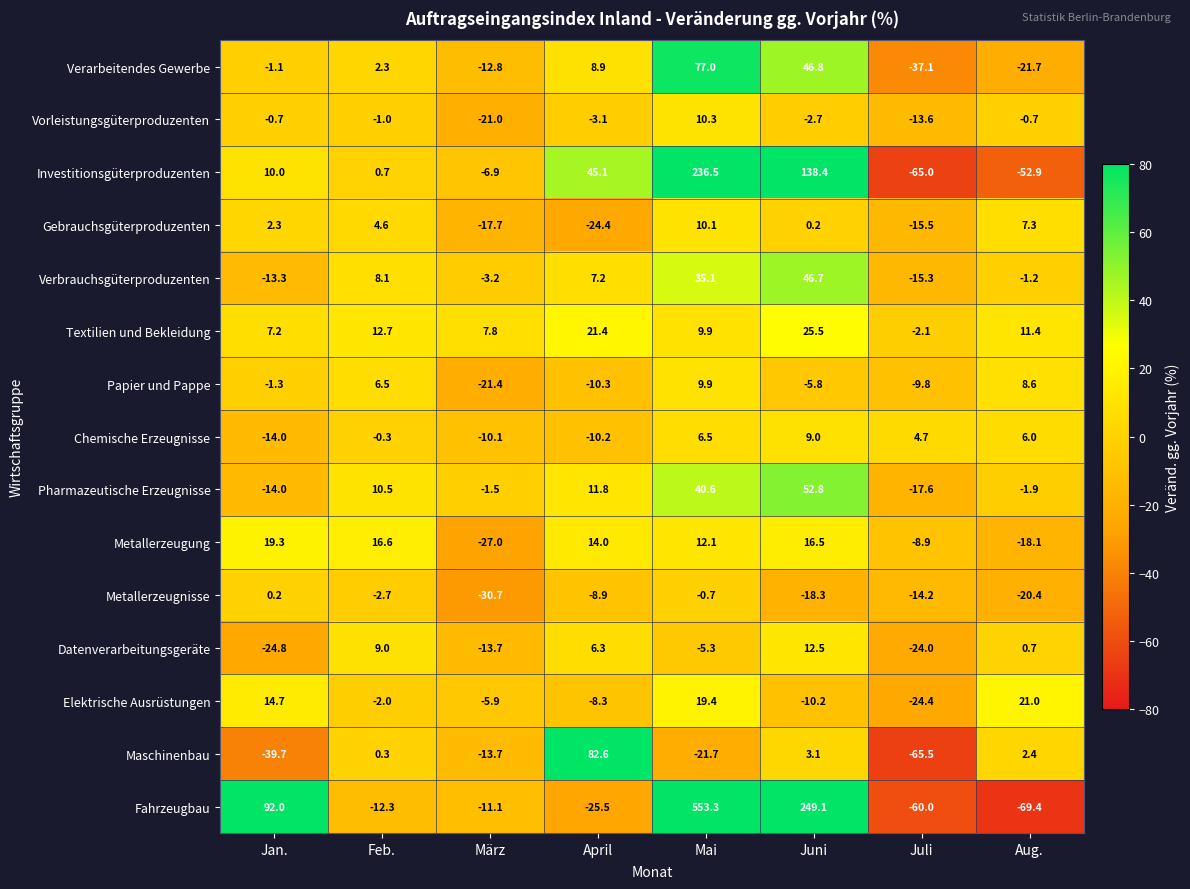

At how many categories does at least one series exceed 173?

2